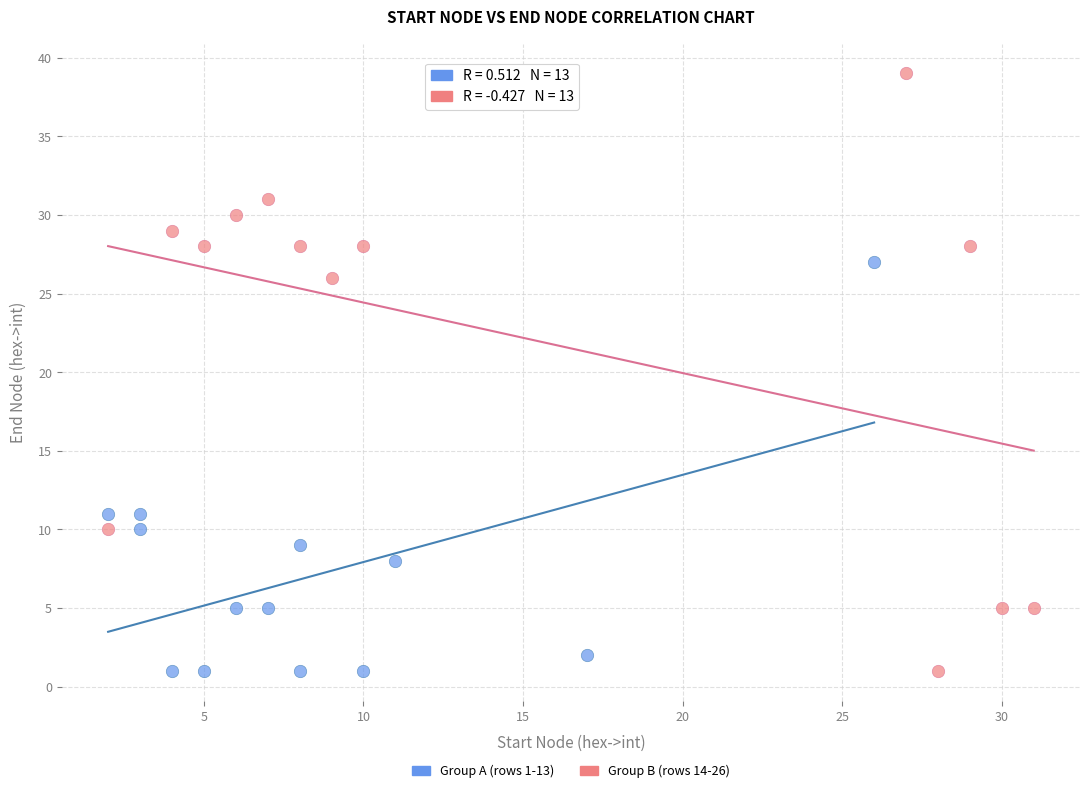

Which series has the widest spread of Y values?

Group B (rows 14-26)